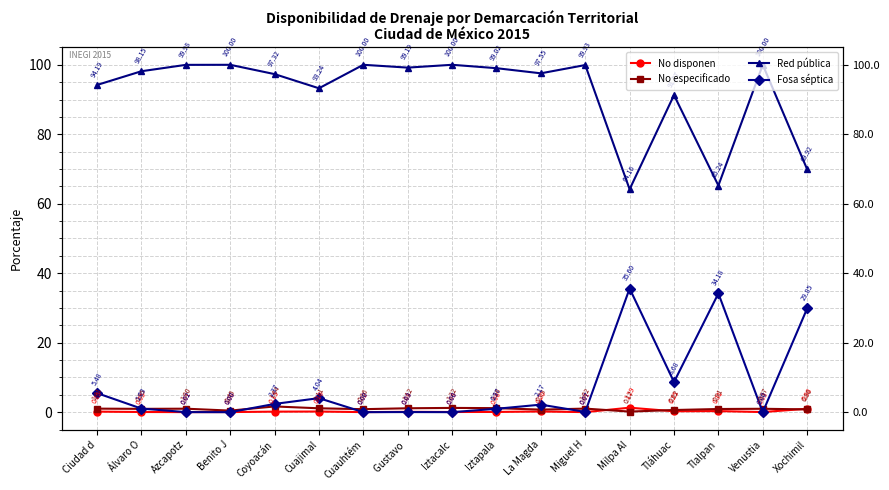

At which category is the sum across all series the highest?

Xochimil